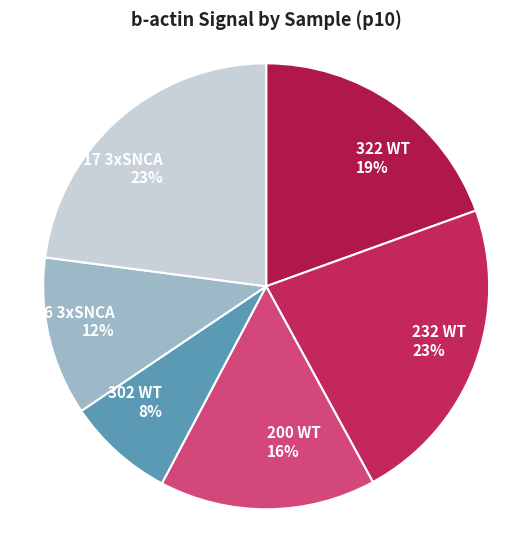

Combined, do 302 WT 8% and 336 3xSNCA 12% account for over 50%?

No